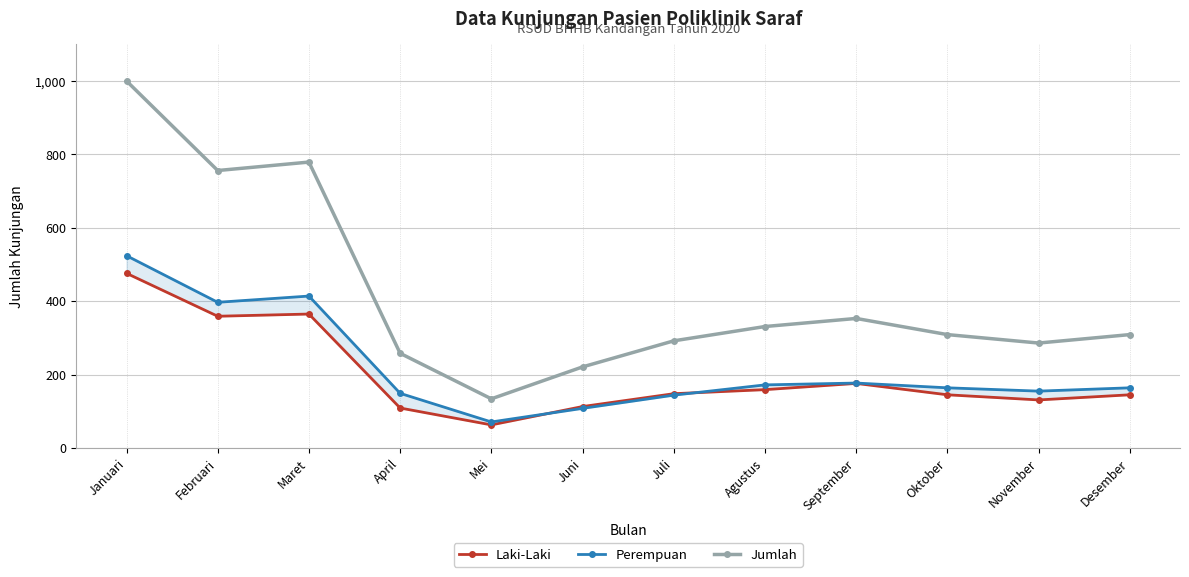

At which label is Jumlah closest to 567?

Februari